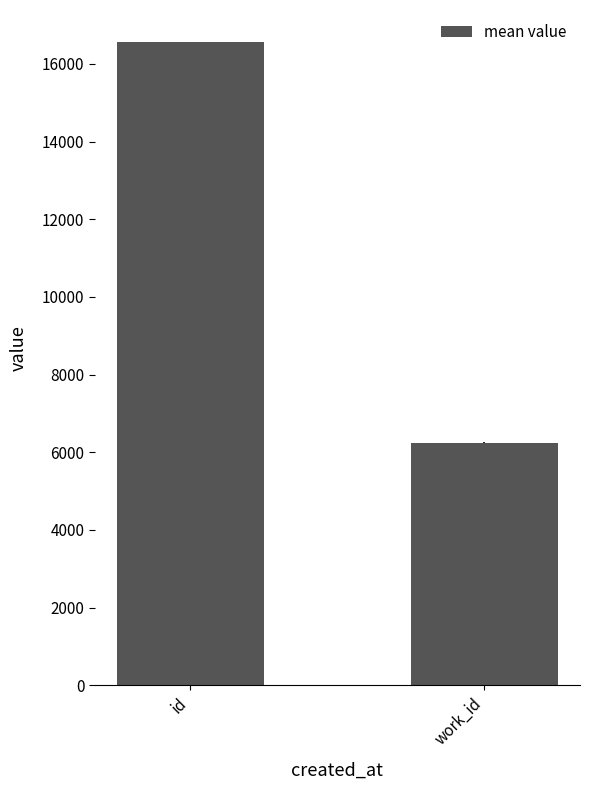

What is the sum of all values?

22805.5